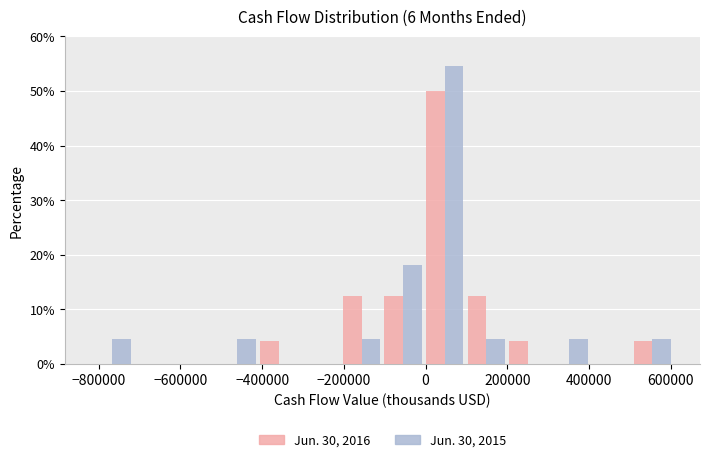

Reading left to right, list every range on the x-axis with the height of the bar of each series over it. Neither the bar edges nor the heights are printed on the chart, so give them approximately, as read against the axes.

-820000 to -720000: Jun. 30, 2016=0	Jun. 30, 2015=5
-720000 to -620000: Jun. 30, 2016=0	Jun. 30, 2015=0
-620000 to -520000: Jun. 30, 2016=0	Jun. 30, 2015=0
-520000 to -420000: Jun. 30, 2016=0	Jun. 30, 2015=5
-420000 to -300000: Jun. 30, 2016=4	Jun. 30, 2015=0
-300000 to -200000: Jun. 30, 2016=0	Jun. 30, 2015=0
-200000 to -100000: Jun. 30, 2016=13	Jun. 30, 2015=5
-100000 to 0: Jun. 30, 2016=13	Jun. 30, 2015=18
0 to 100000: Jun. 30, 2016=50	Jun. 30, 2015=55
100000 to 200000: Jun. 30, 2016=13	Jun. 30, 2015=5
200000 to 300000: Jun. 30, 2016=4	Jun. 30, 2015=0
300000 to 400000: Jun. 30, 2016=0	Jun. 30, 2015=5
400000 to 500000: Jun. 30, 2016=0	Jun. 30, 2015=0
500000 to 600000: Jun. 30, 2016=4	Jun. 30, 2015=5